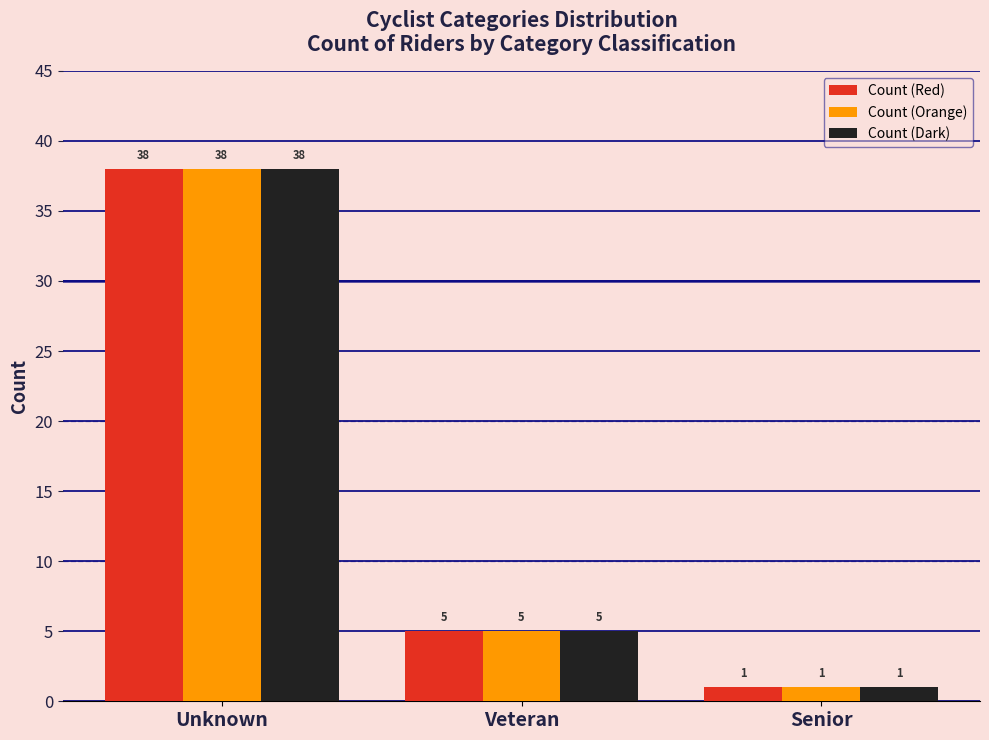

Reading left to right, list all the values displayed in this chart.

Count (Red): Unknown=38	Veteran=5	Senior=1
Count (Orange): Unknown=38	Veteran=5	Senior=1
Count (Dark): Unknown=38	Veteran=5	Senior=1